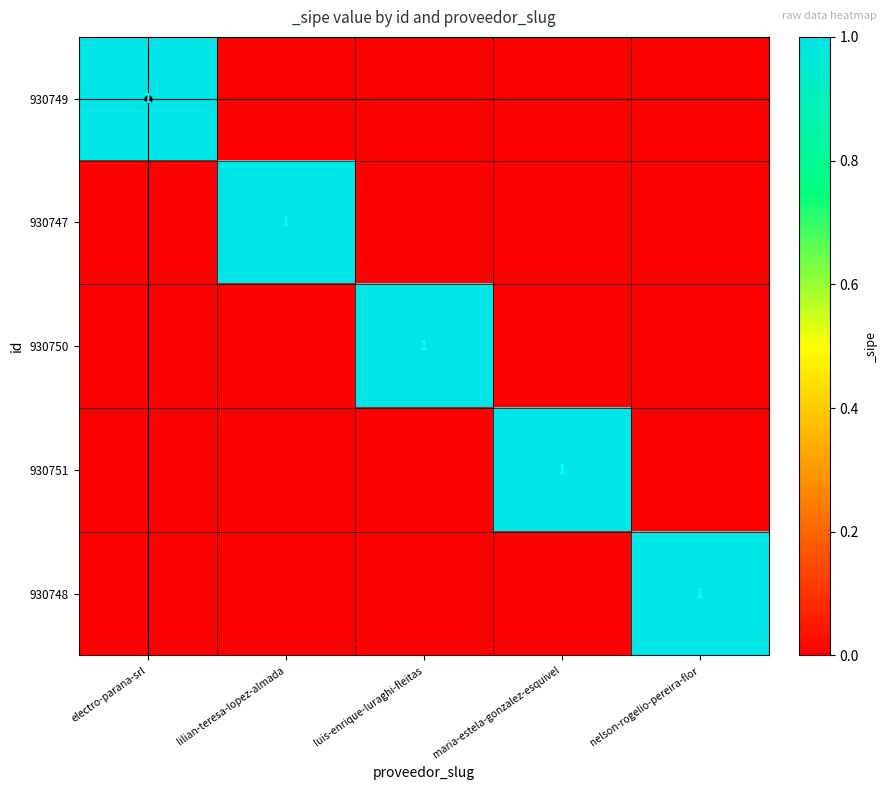

How many series are shown in this chart?

5